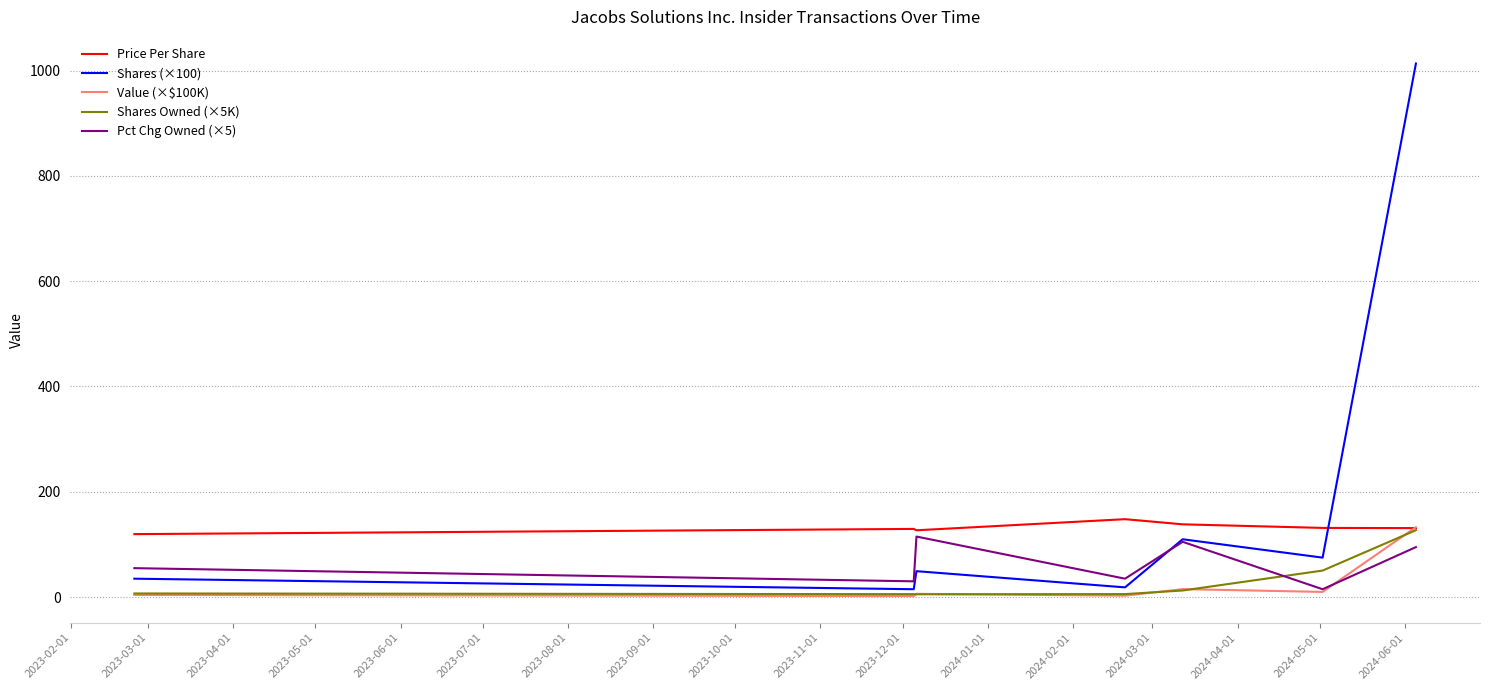

Which series has the largest total across all categories?

Shares (×100)